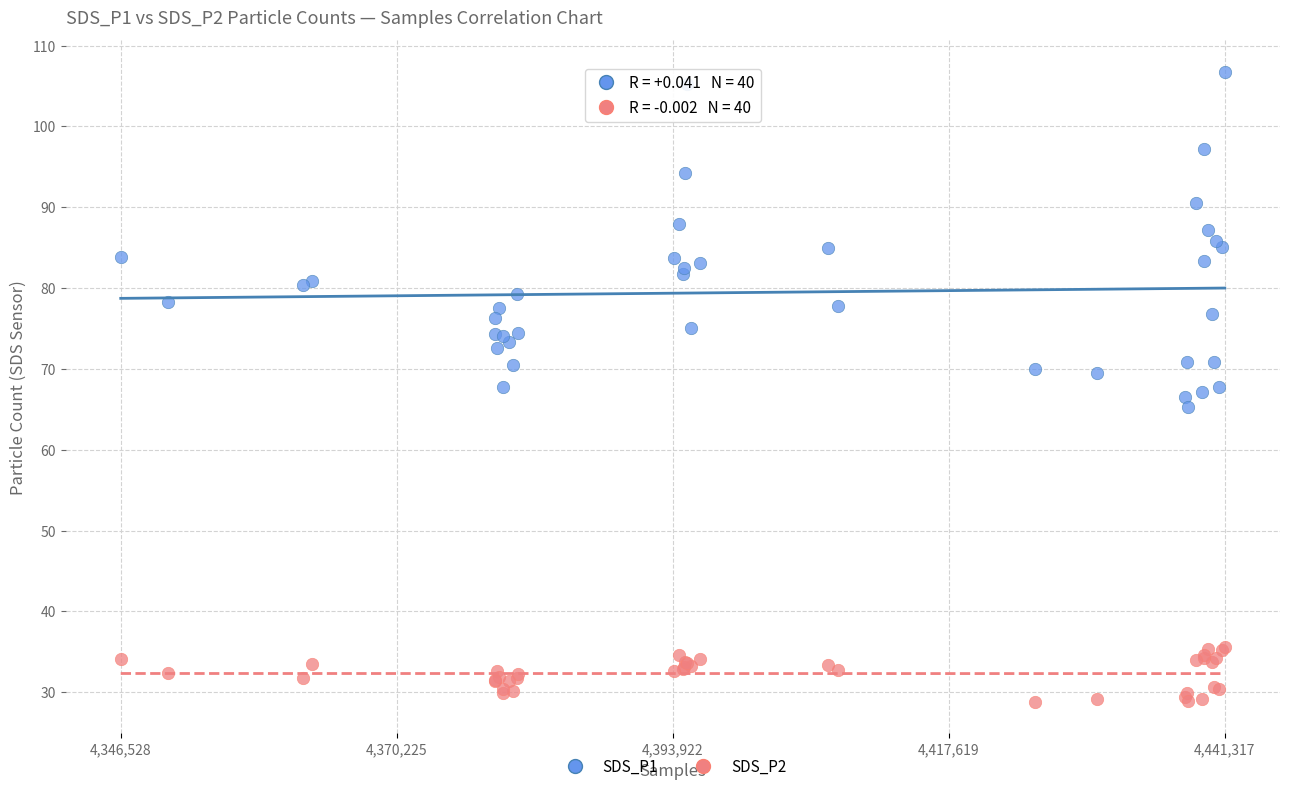

What is the X range (max minus min) for the scatter plot?

94789.0